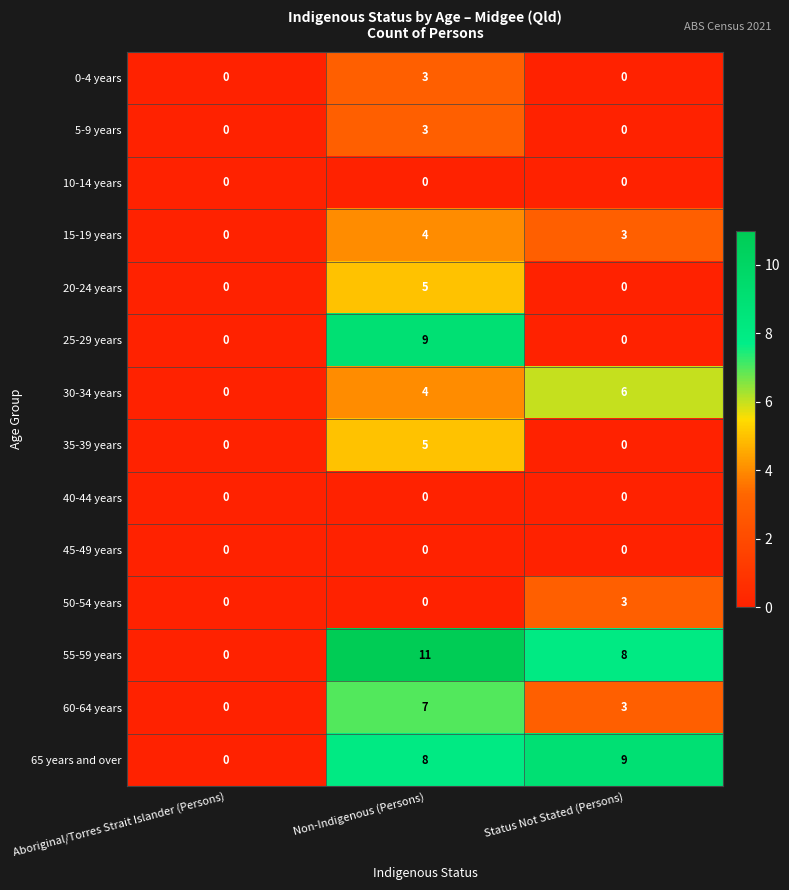

Which series has the largest total across all categories?

55-59 years